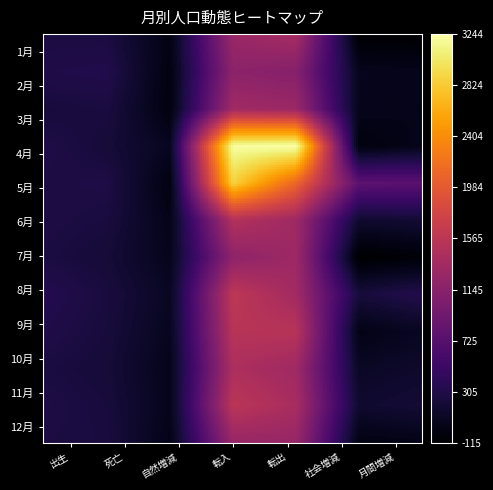

What is the maximum value shown in the chart?

3261